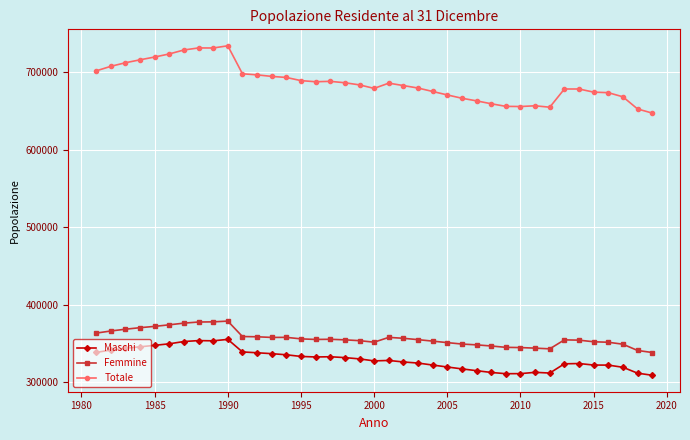

Which series has the largest total across all categories?

Totale